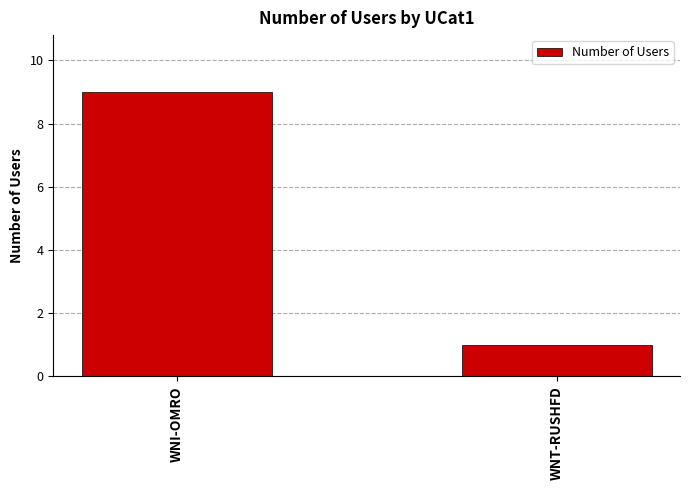

Rank the categories by value from lowest to highest.

WNT-RUSHFD, WNI-OMRO